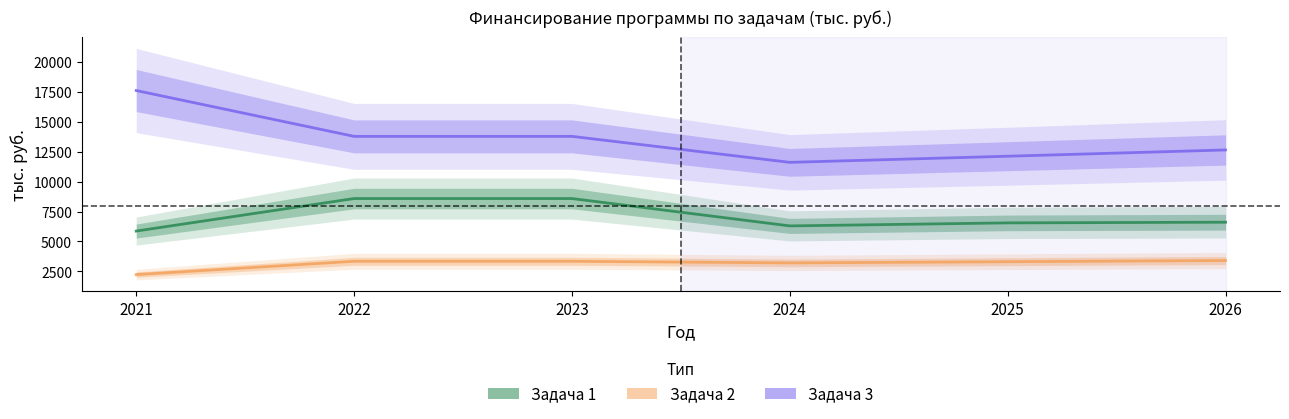

True or false: Задача 3 and Задача 2 cross at least once.

False